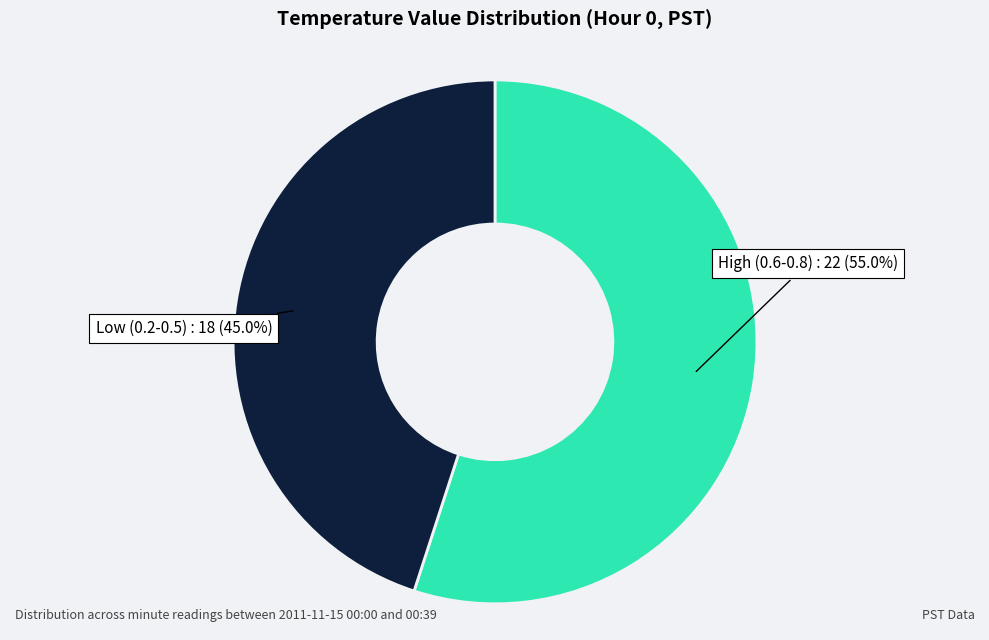

Rank the categories by value from highest to lowest.

High (0.6-0.8), Low (0.2-0.5)